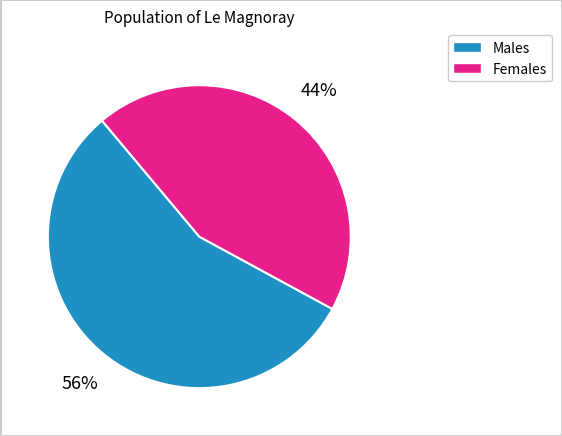

To the nearest percent, what is the average slice percentage?

50%